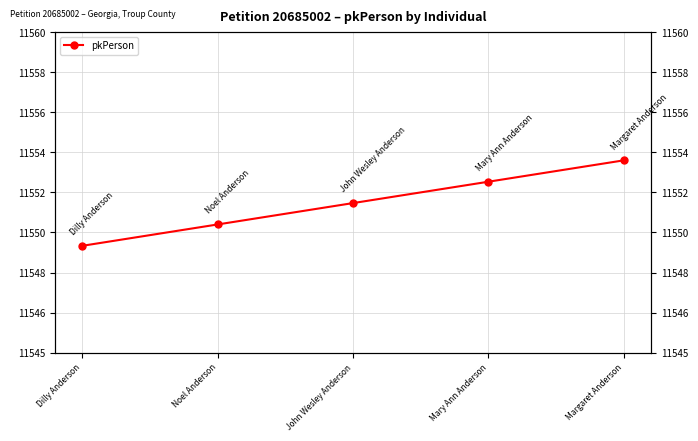

At which category does the chart reach its minimum across all series?

Dilly Anderson